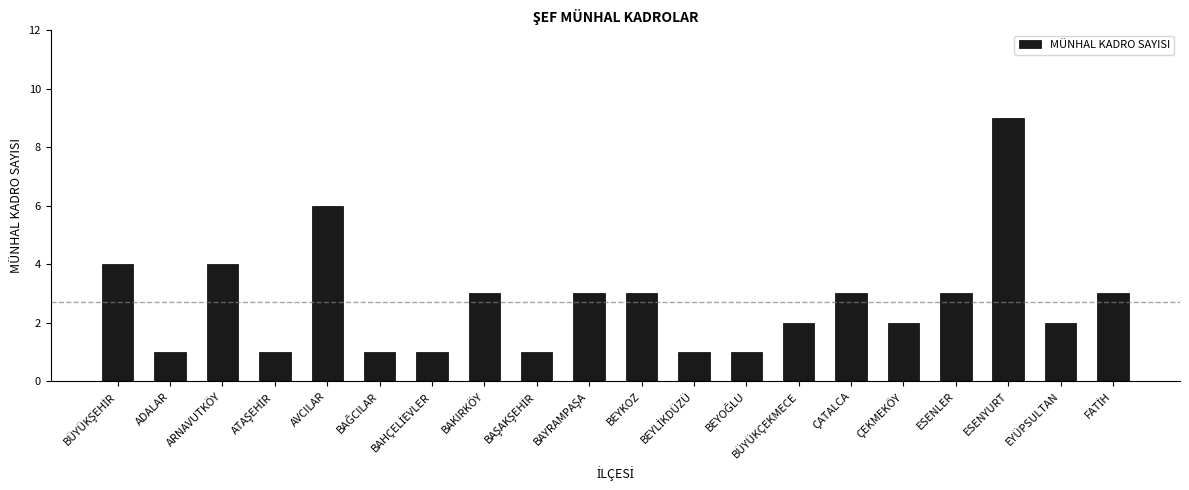

What is the maximum value shown in the chart?

9